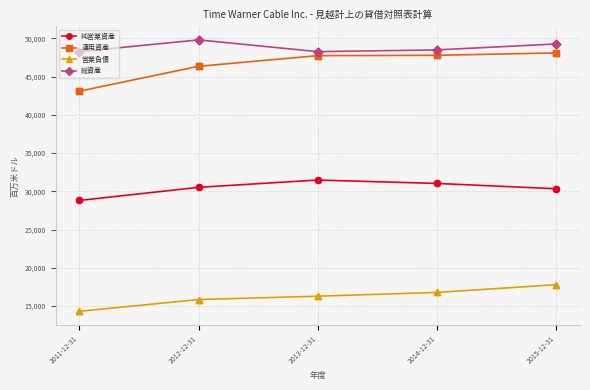

Which series has the largest range (max minus min)?

運用資産